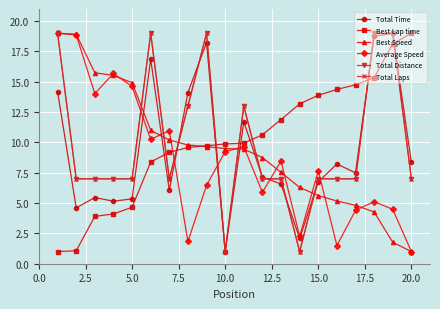

Does the chart have visible grid lines?

Yes